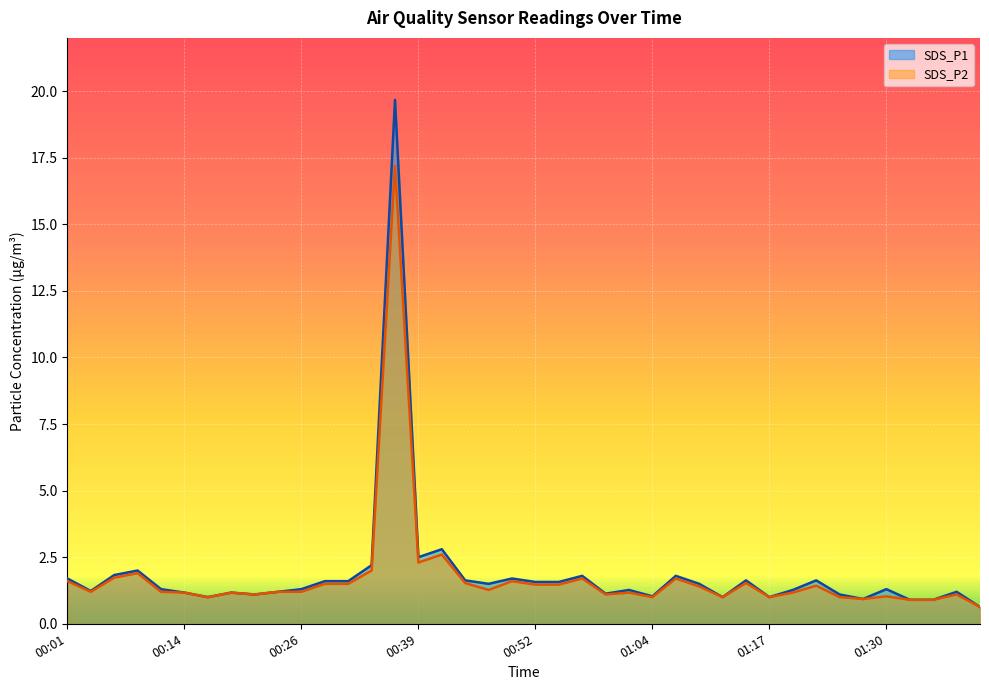

Between 00:21 and 01:32, which is larger?

00:21